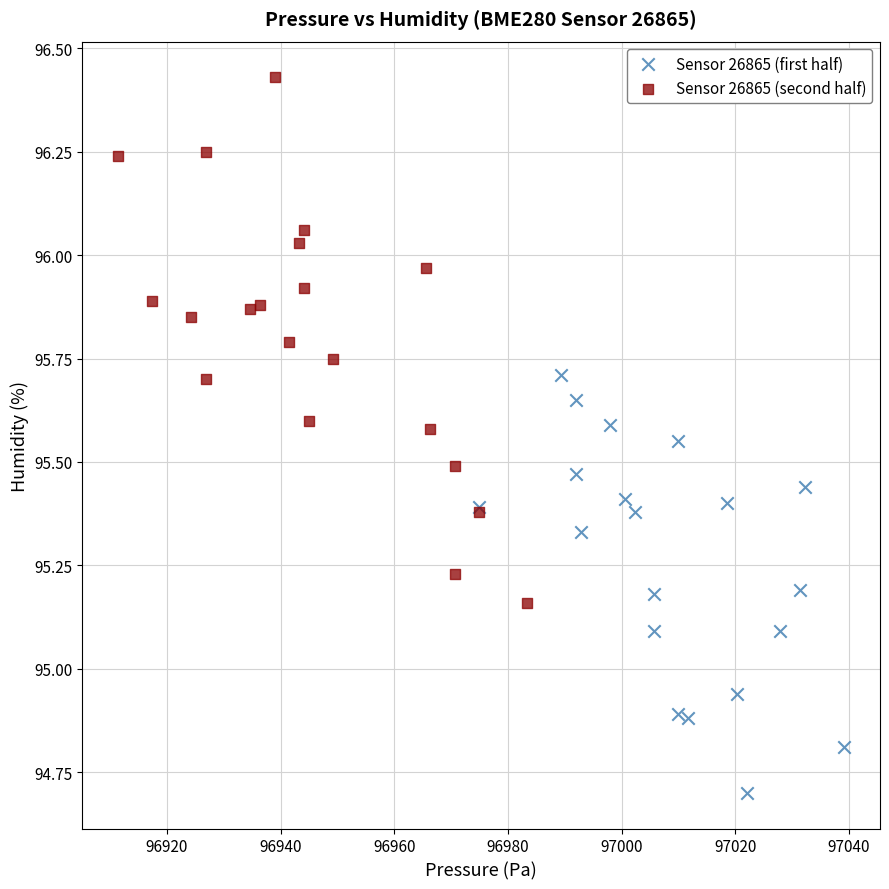

Which series contains the highest Y value?

Sensor 26865 (second half)